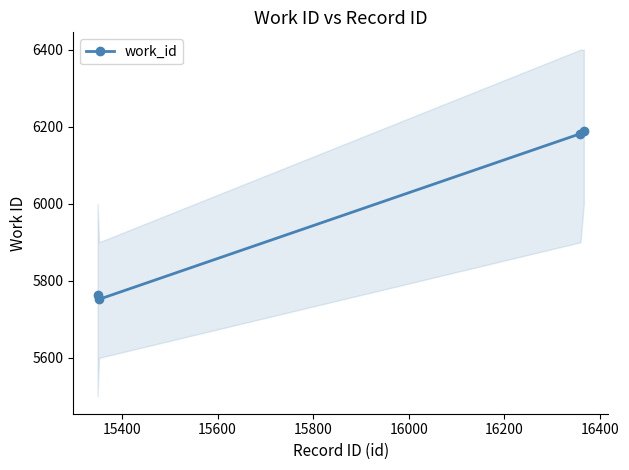

What is the value of the work_id point at the 2nd from the left?

5752